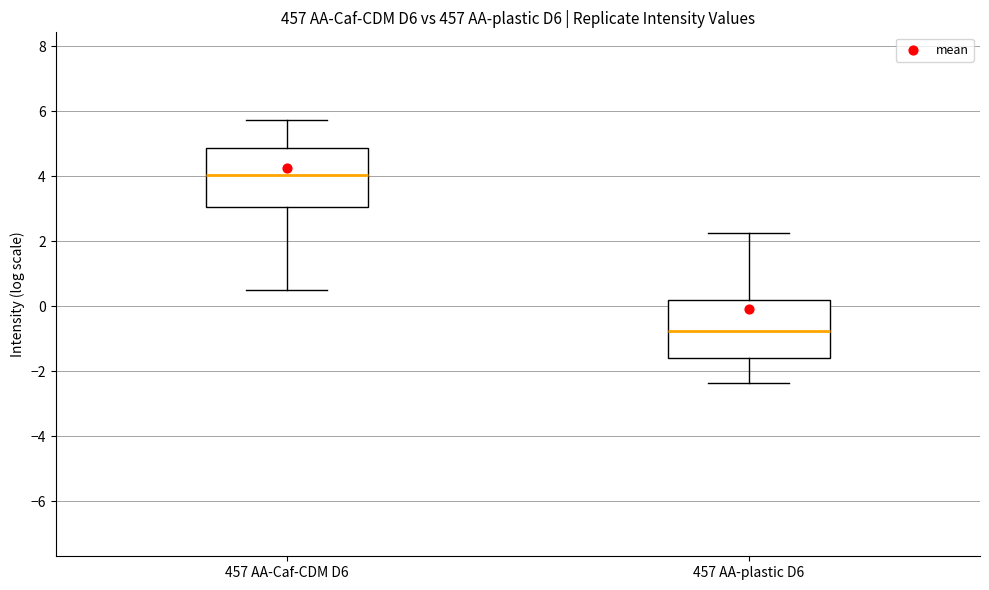

Where is the lower edge of the box for 457 AA-Caf-CDM D6 on the y-axis? The values are not printed on the chart, so give them approximately, as read against the axis.

3.0